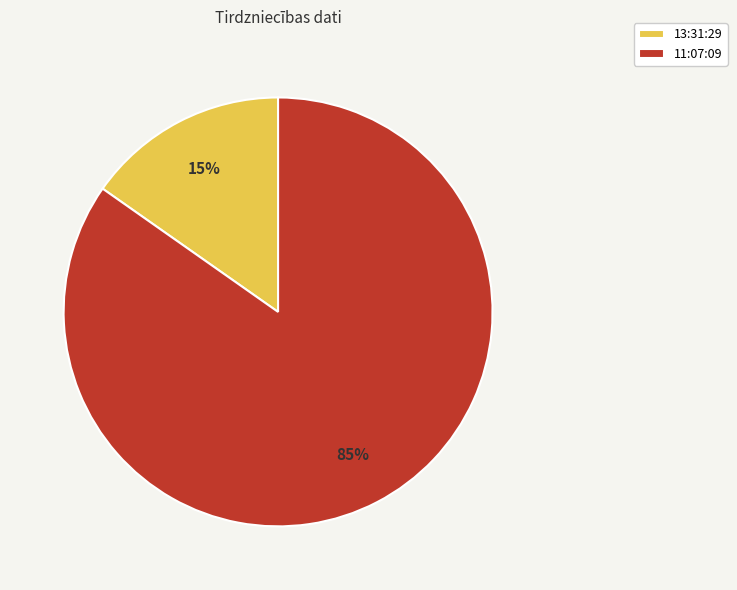

Does 13:31:29 account for over 50% of the chart?

No